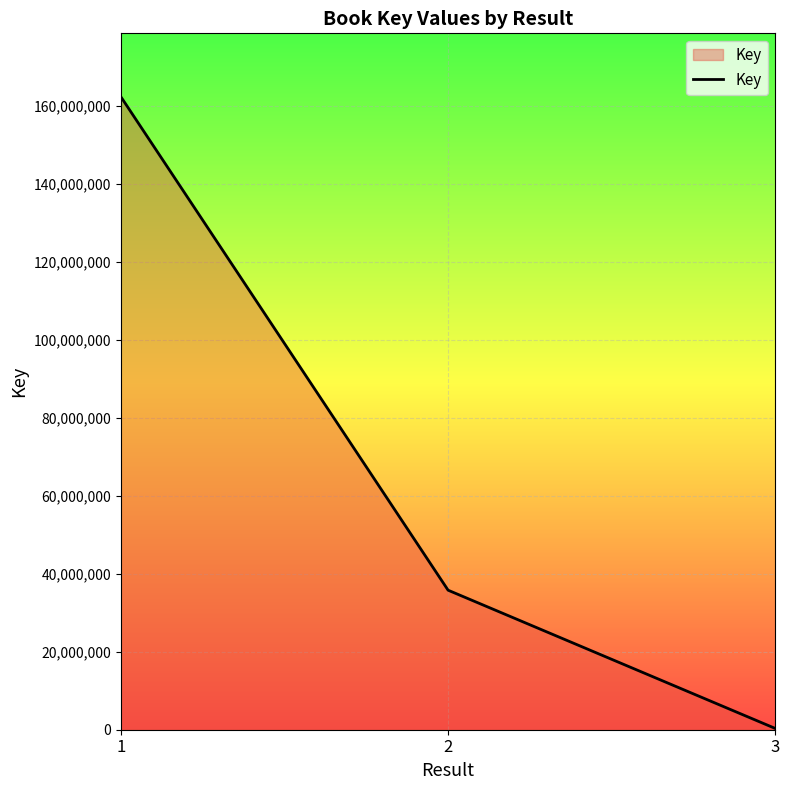

Rank the categories by value from lowest to highest.

3, 2, 1